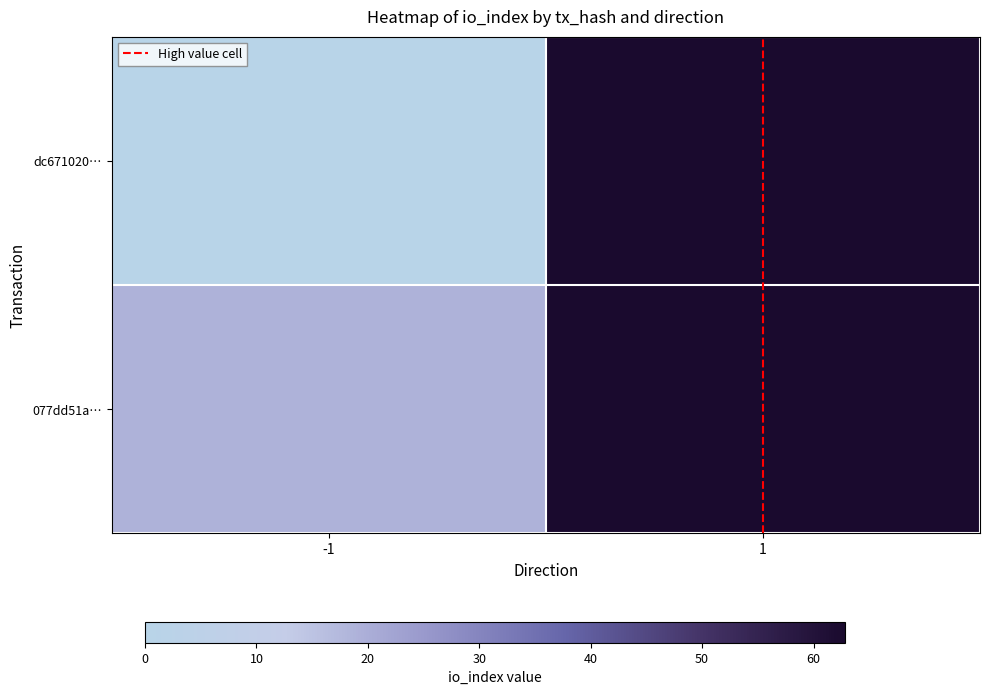

Reading right to left, transcribe all the data shown in this chart.

dc671020…: 1=62.8	-1=0.0
077dd51a…: 1=62.8	-1=19.0